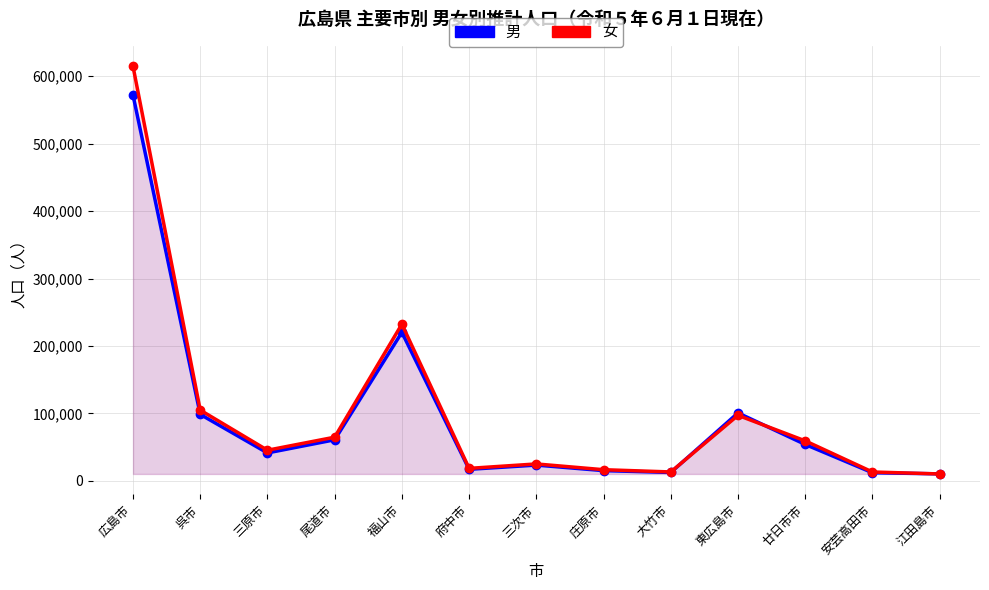

Is it true that 男 equals 220256 at 福山市?

True